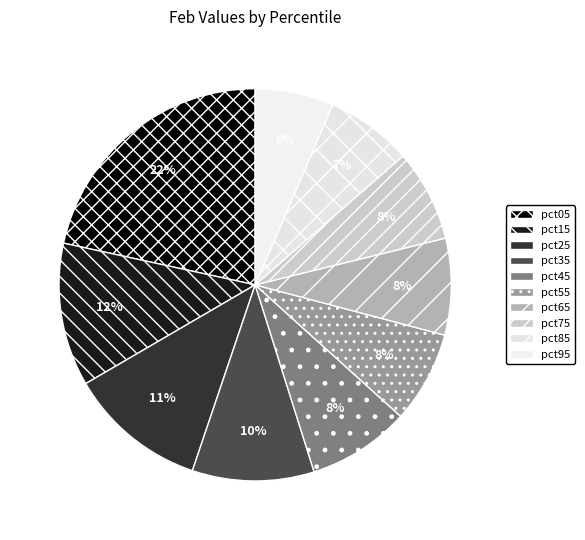

Rank the categories by value from highest to lowest.

pct05, pct15, pct25, pct35, pct45, pct65, pct75, pct55, pct85, pct95